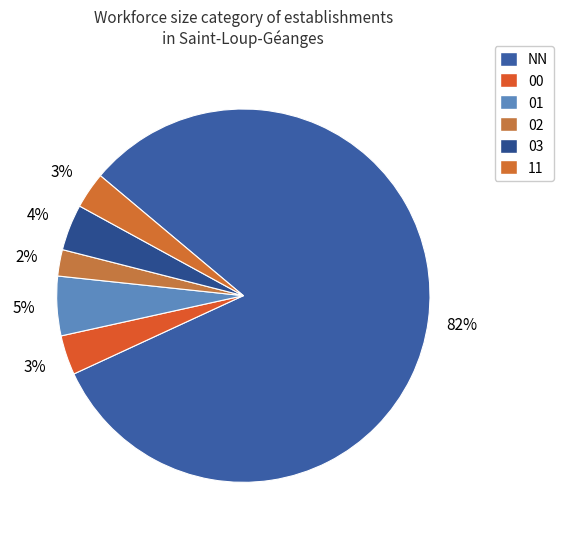

Is it true that 03 is 4% of the pie?

True